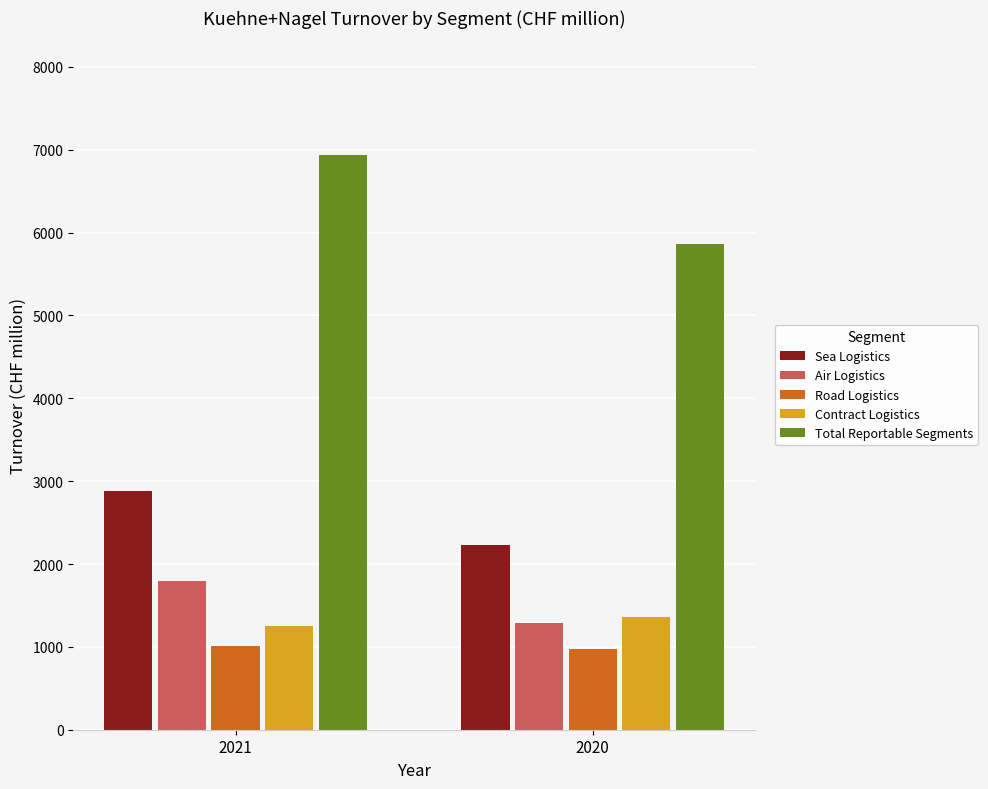

What is the difference between the highest and lowest values at 2021?

5924